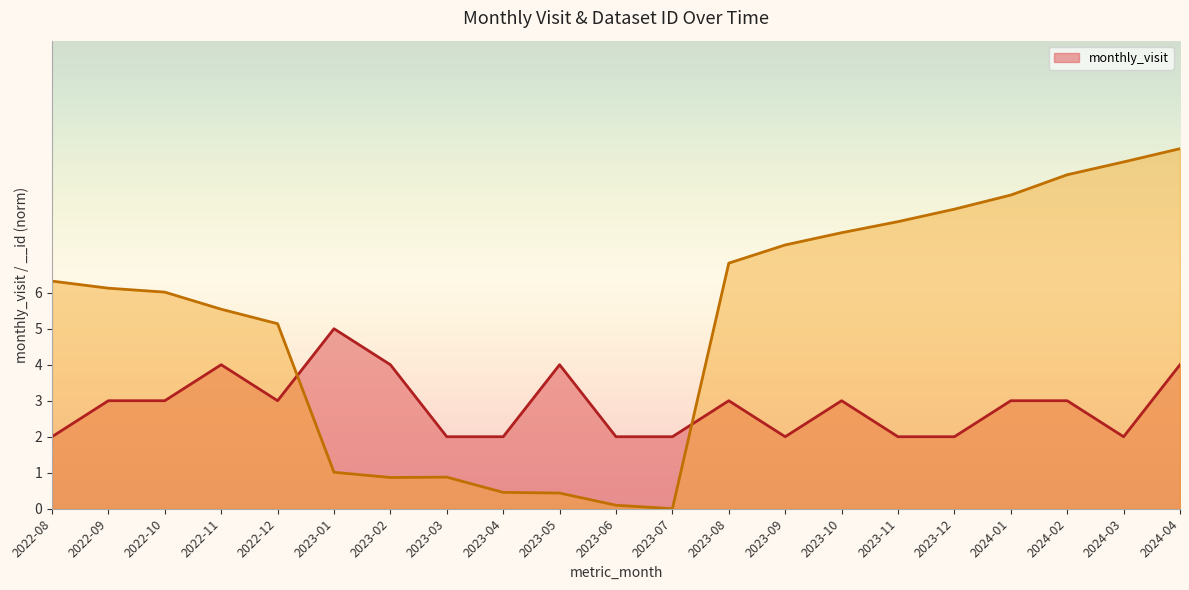

What is the label of the 3rd point from the right?

2024-02